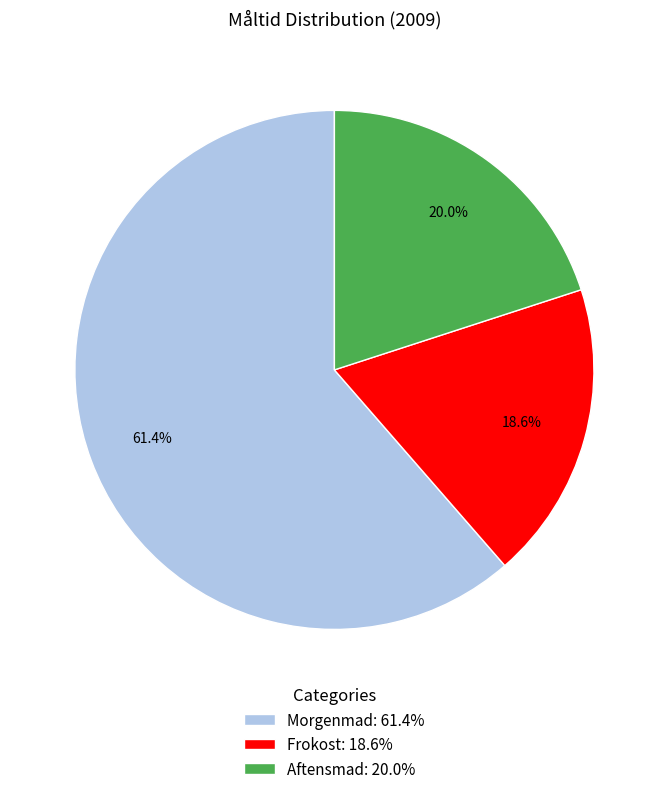

Which has a higher value, Aftensmad or Frokost?

Aftensmad